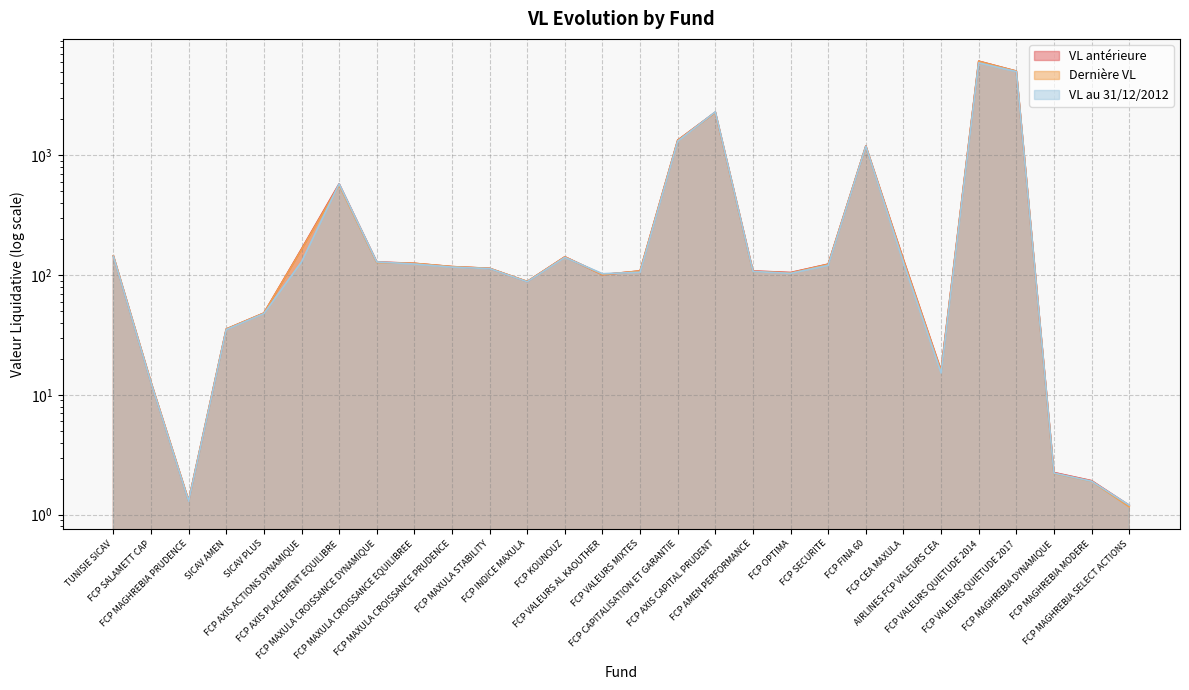

True or false: Dernière VL and VL au 31/12/2012 cross at least once.

True